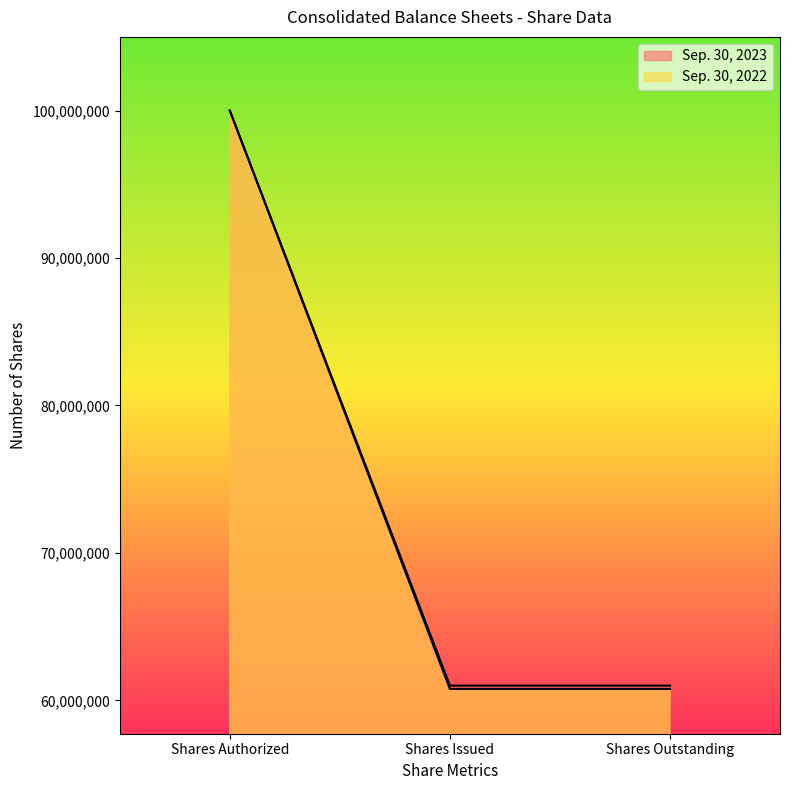

Which category has the lowest value across all series?

Shares Issued